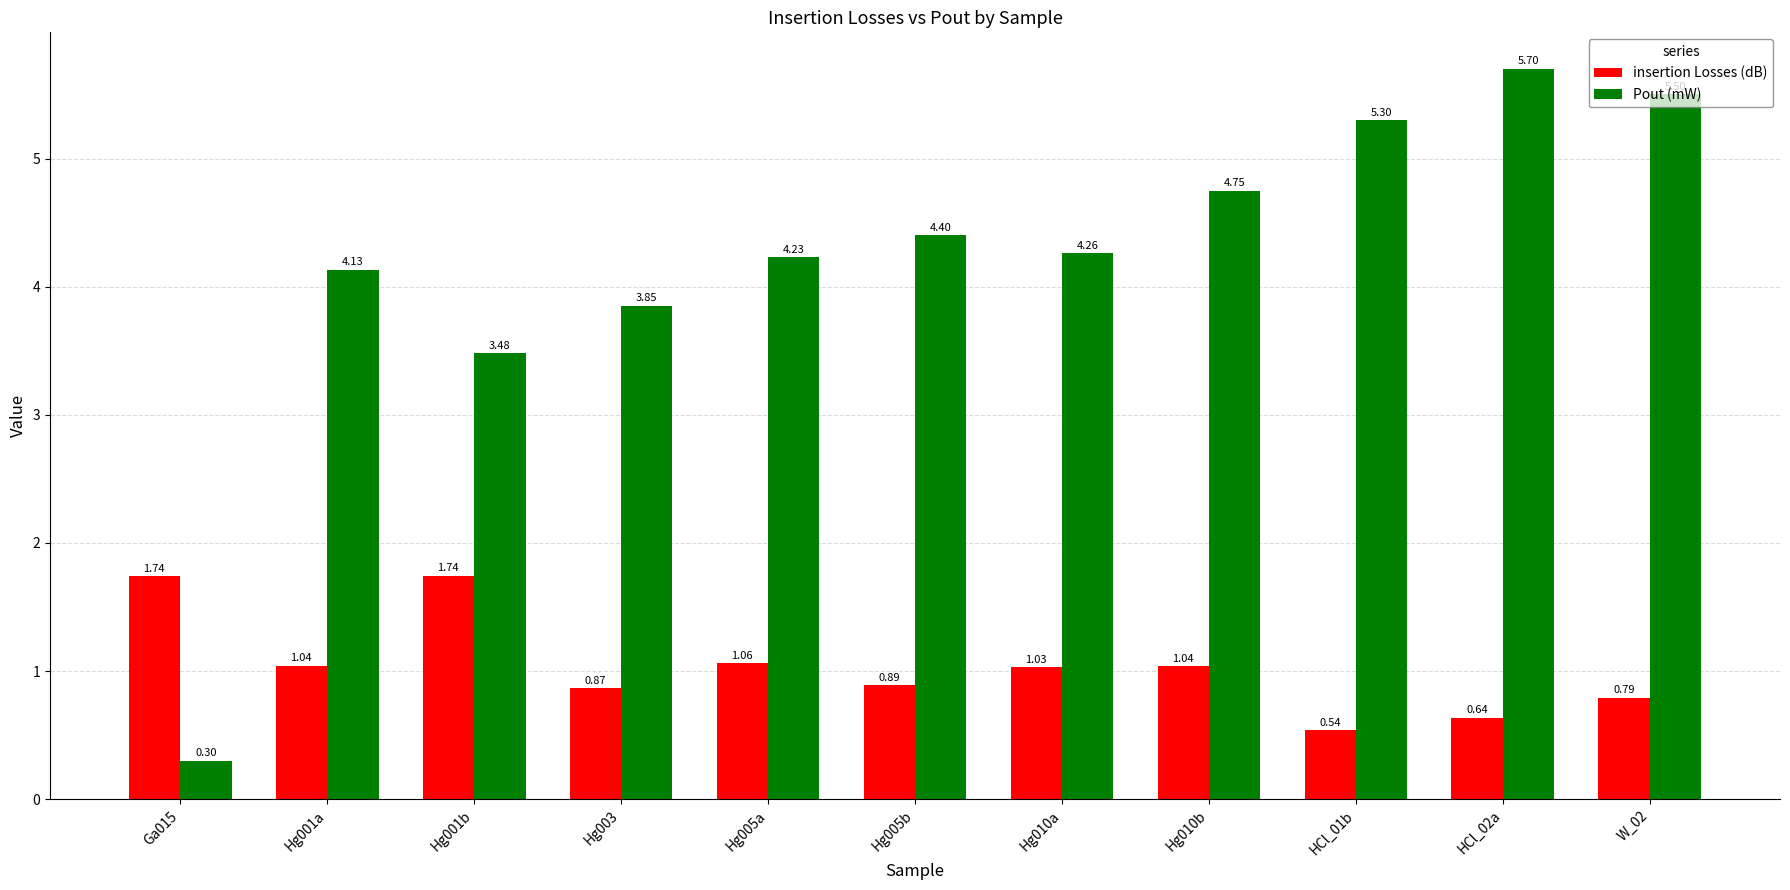

What is the difference between the insertion Losses (dB) values at Hg010b and Ga015?

0.7